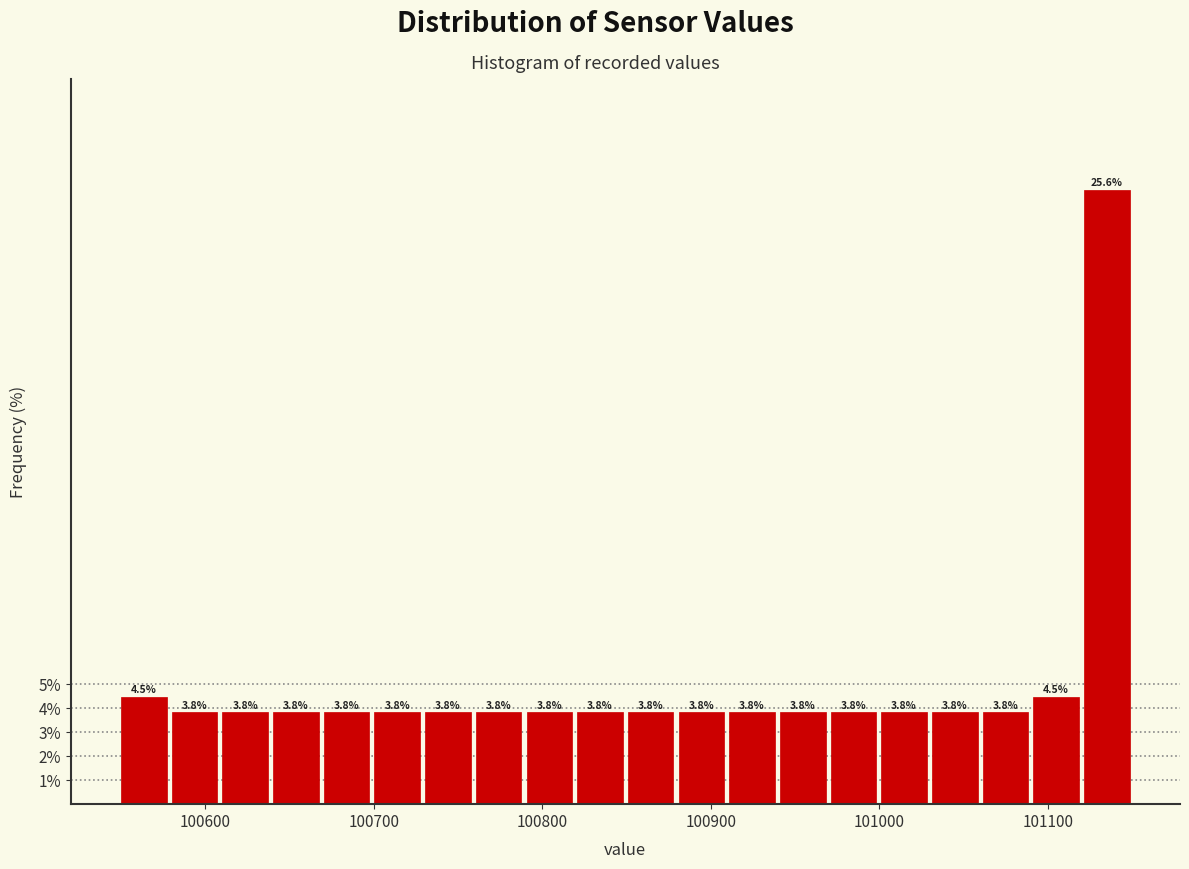

Read against the x-axis, roughly where is the centre of the tallest bar?

101130